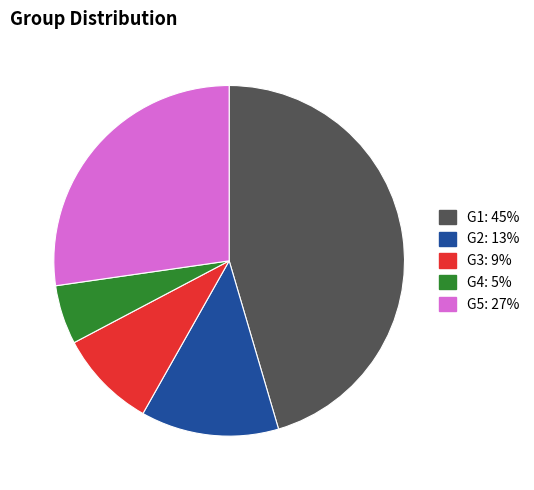

Which category has the biggest portion of the pie?

G1